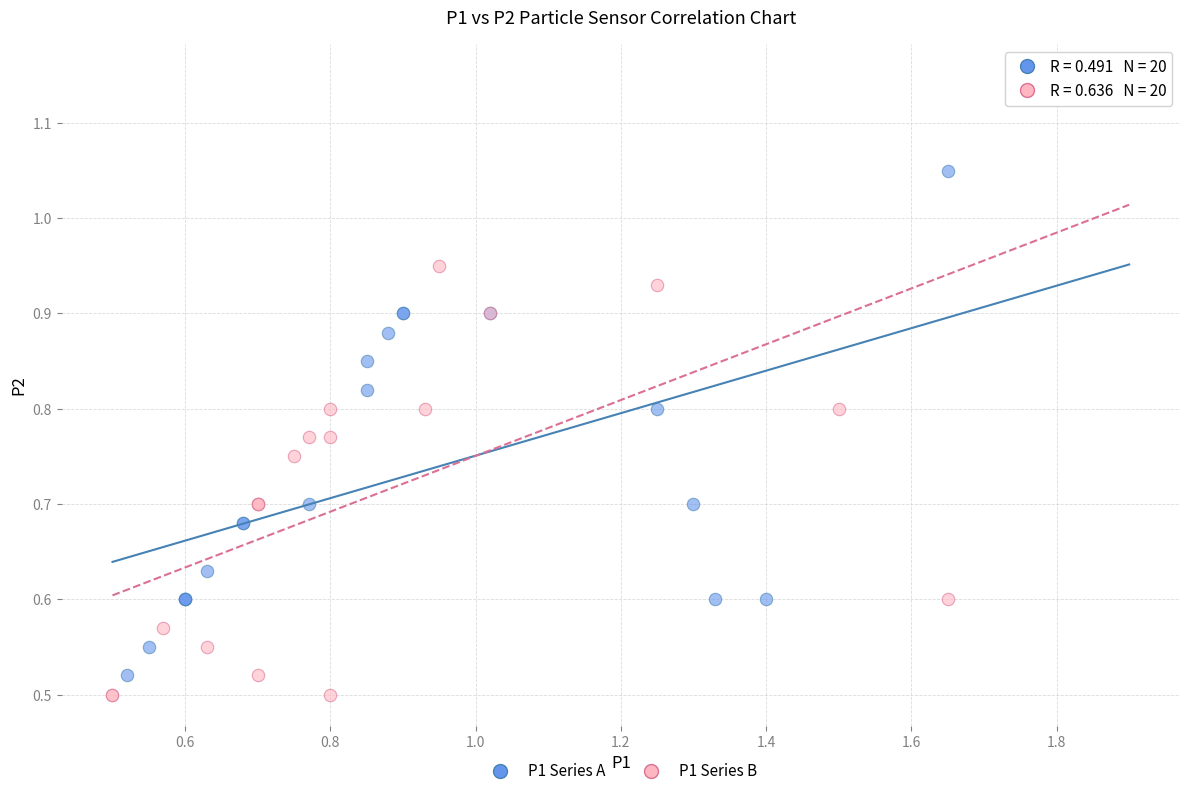

Which series contains the highest Y value?

P1 Series B